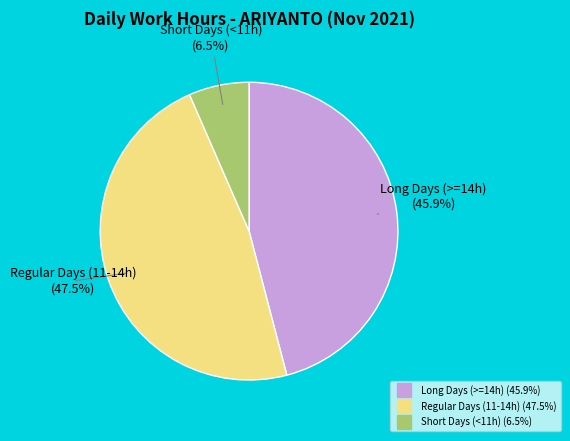

Is there a majority slice in this chart?

No